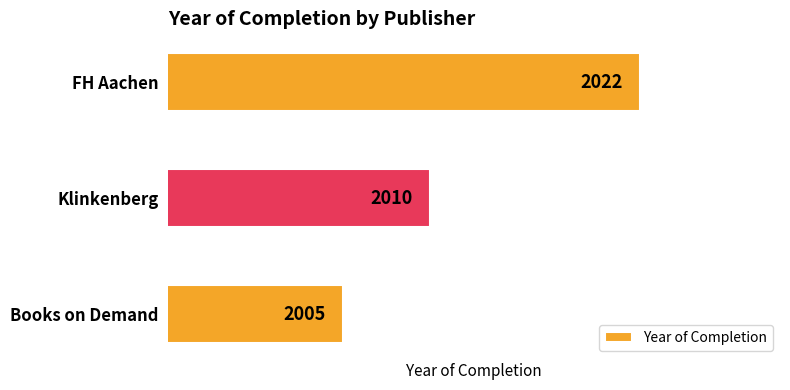

Is it true that the value at FH Aachen is 2022?

True